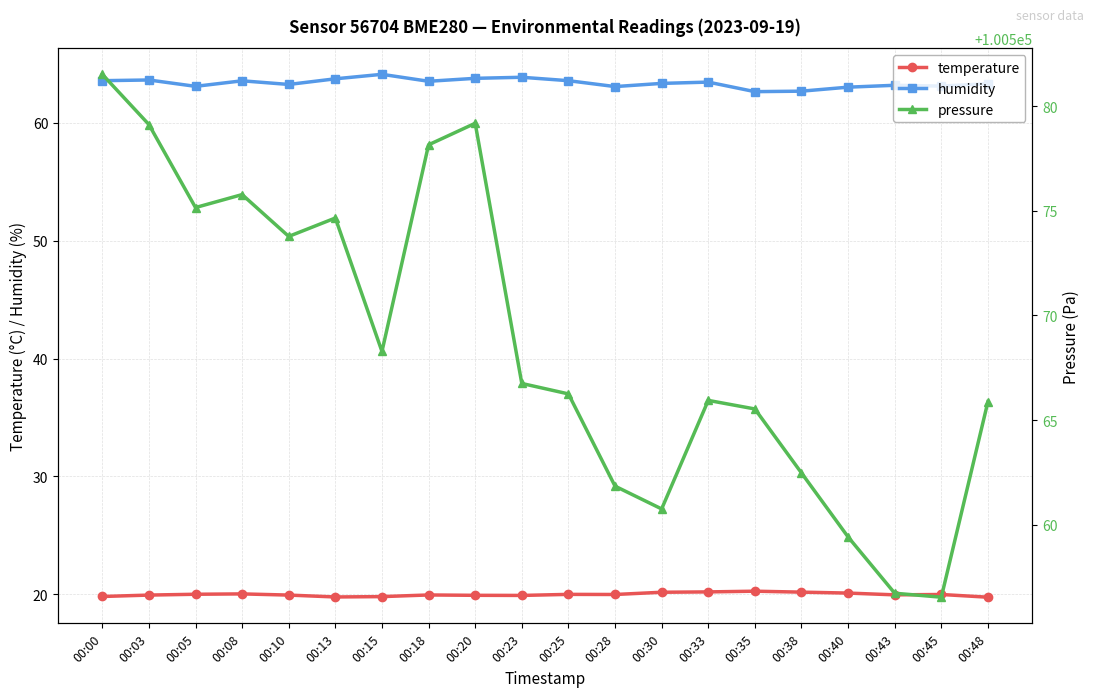

At which label does pressure first exceed 100566?

00:00